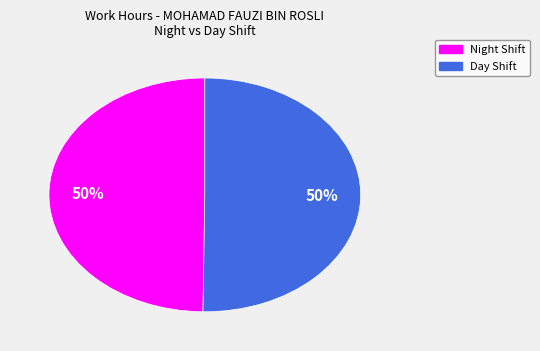

To the nearest percent, what is the average slice percentage?

50%